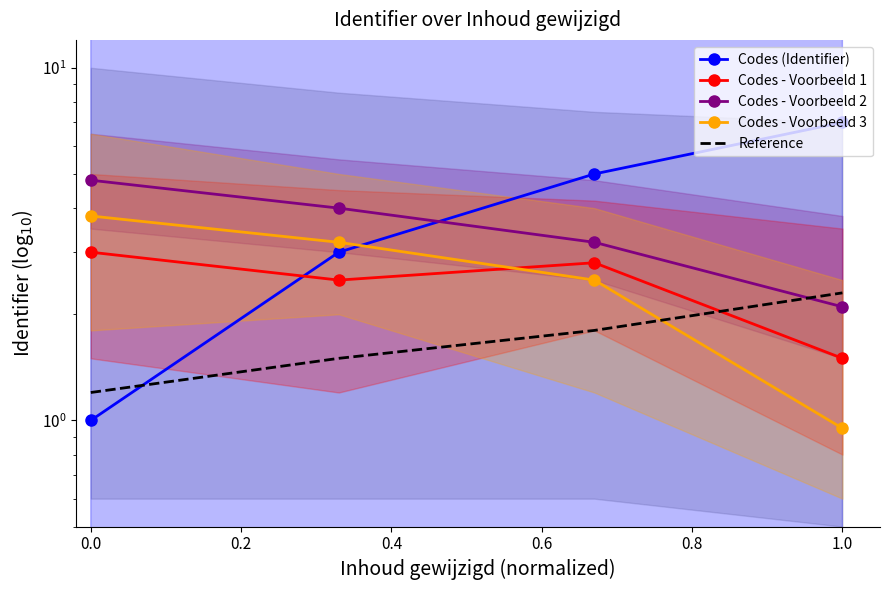

True or false: Codes - Voorbeeld 2 has more than 1 points higher than both neighbors.

False